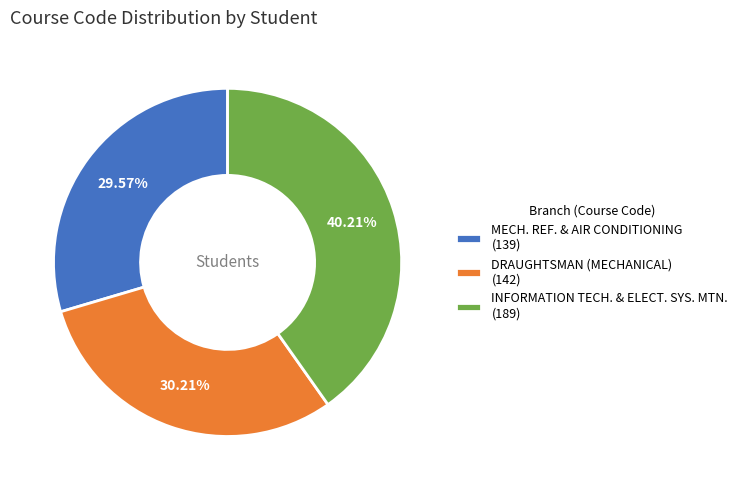

Is the sum of DRAUGHTSMAN (MECHANICAL) (142) and INFORMATION TECH. & ELECT. SYS. MTN. (189) greater than half?

Yes